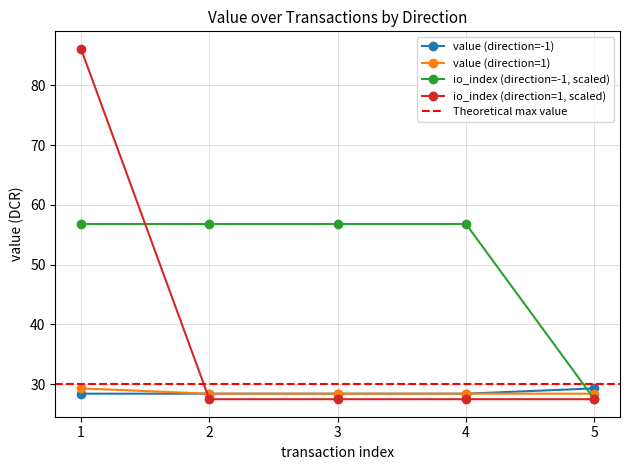

How many times do io_index (direction=-1, scaled) and value (direction=1) cross each other?

1